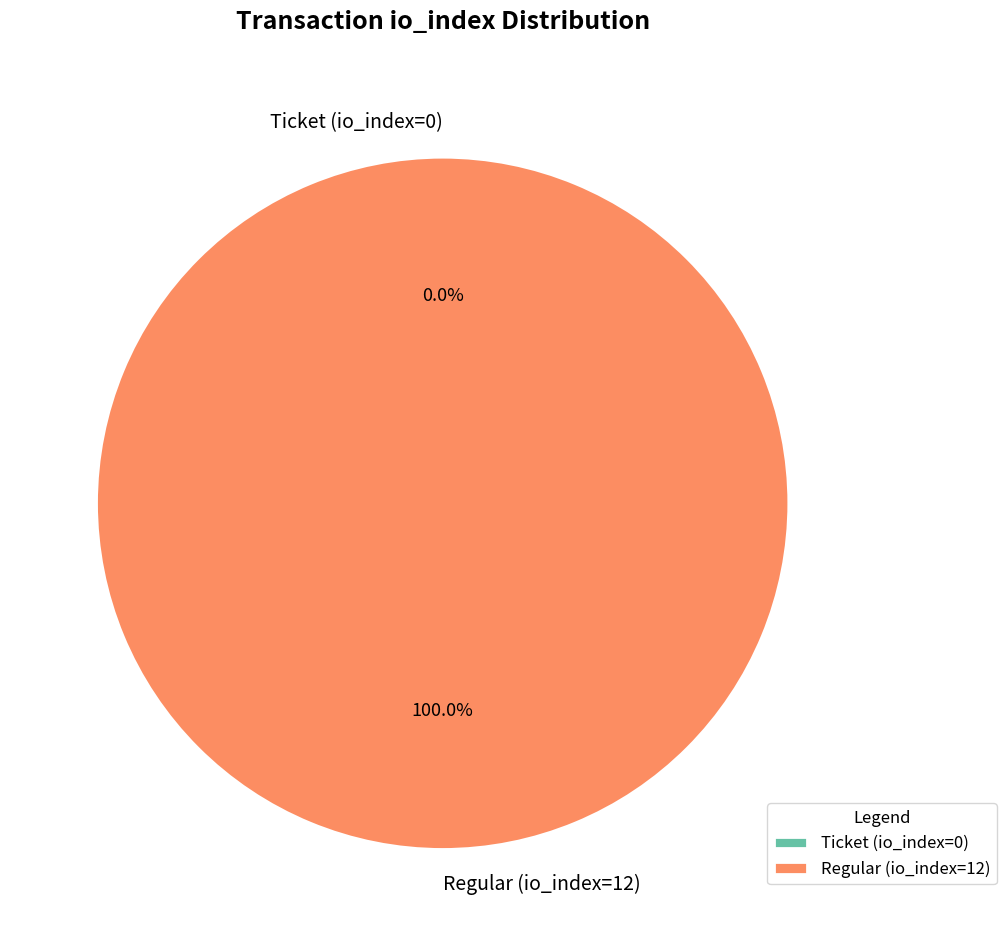

Rank the categories by value from lowest to highest.

Ticket (io_index=0), Regular (io_index=12)